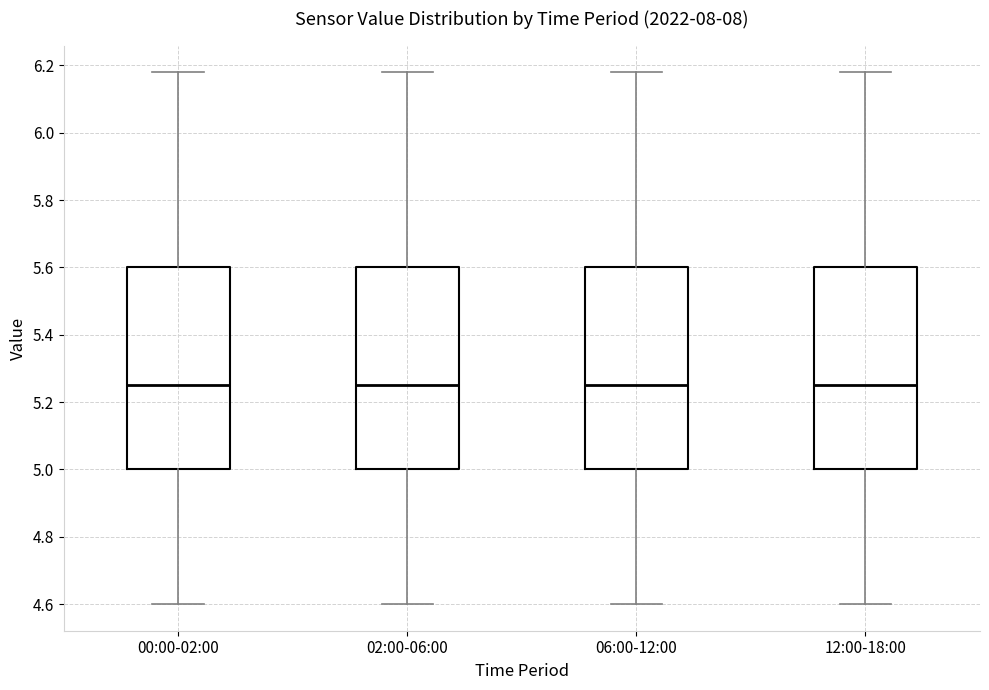

Where is the lower edge of the box for 02:00-06:00 on the y-axis? The values are not printed on the chart, so give them approximately, as read against the axis.

5.00